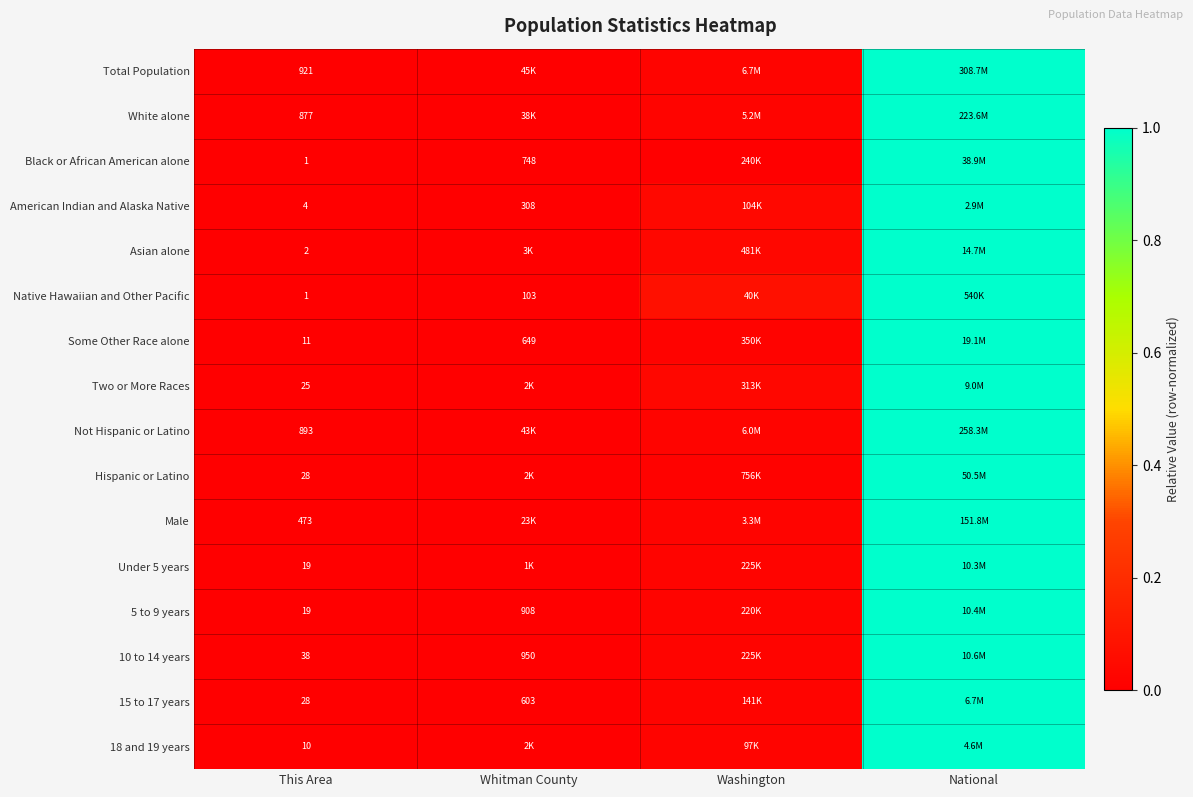

How many categories are shown in the chart?

4